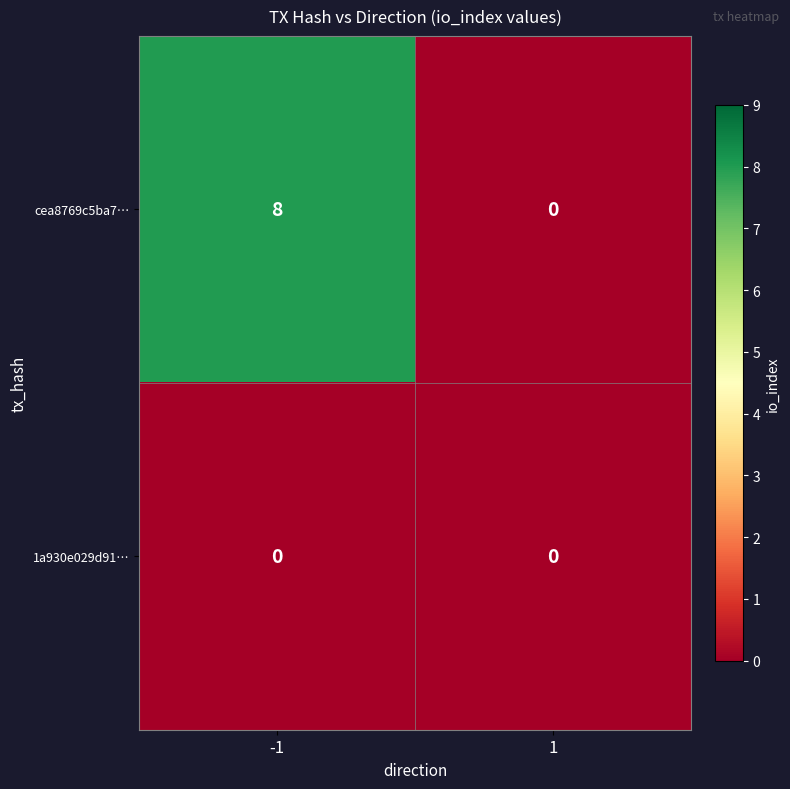

What is the sum of all cea8769c5ba7… values?

8